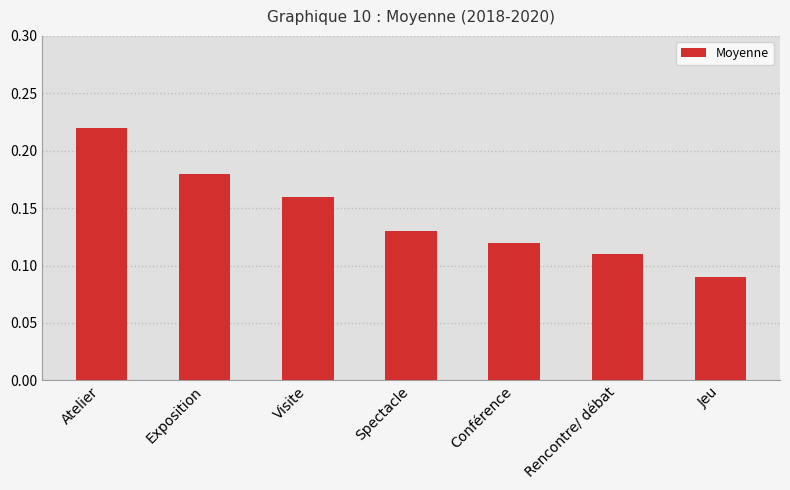

Is it true that the value at Atelier is 0.1?

False